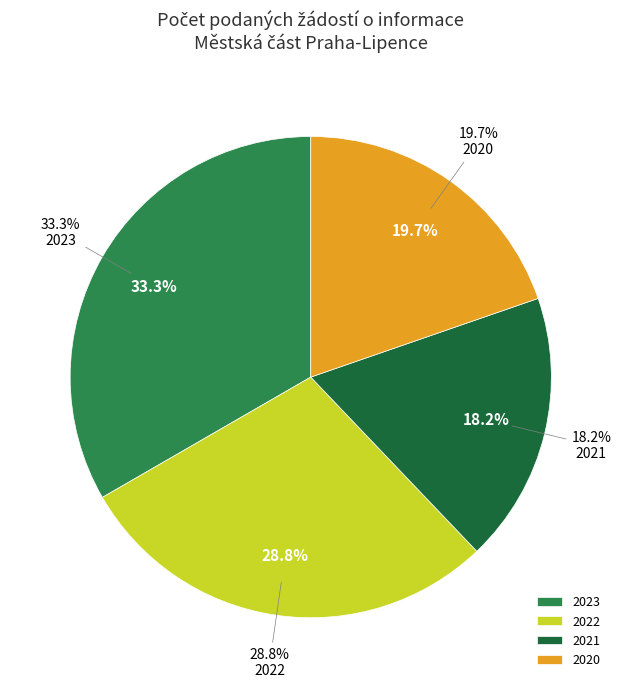

To the nearest percent, what is the combined percentage of 2020 and 2023?

53%